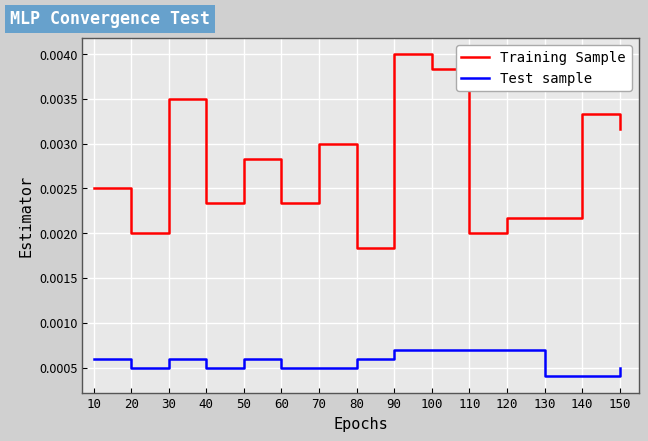

True or false: Test sample and Training Sample intersect in this chart.

False